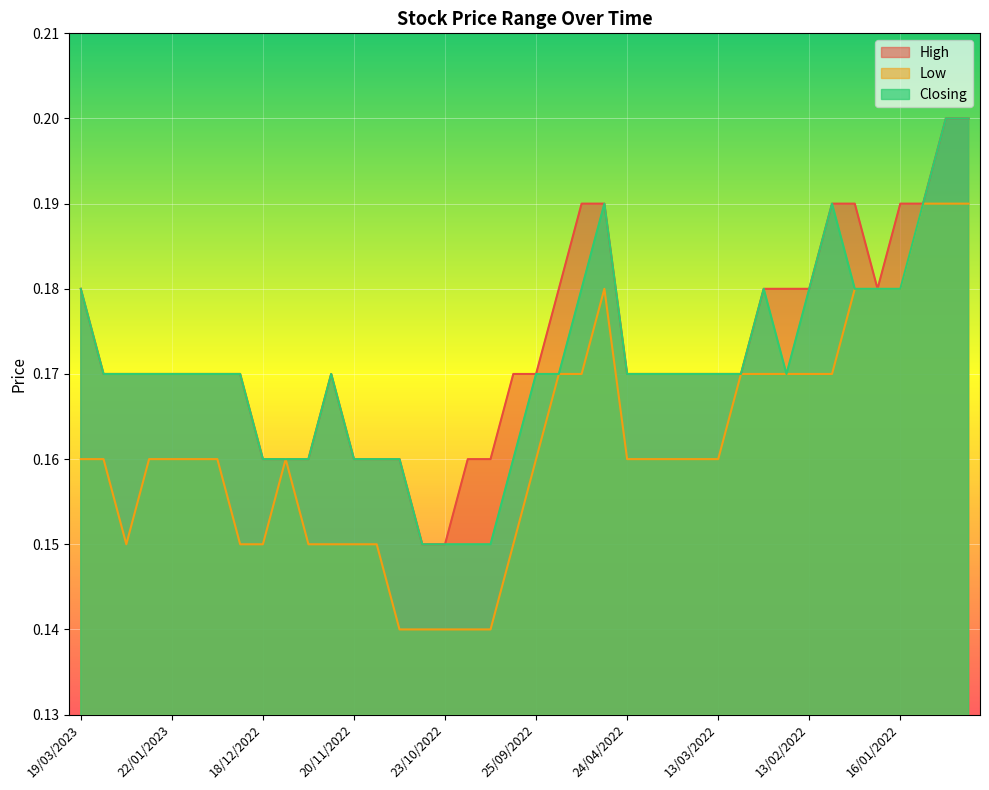

Which has a higher value, 19/02/2023 or 28/08/2022?

28/08/2022